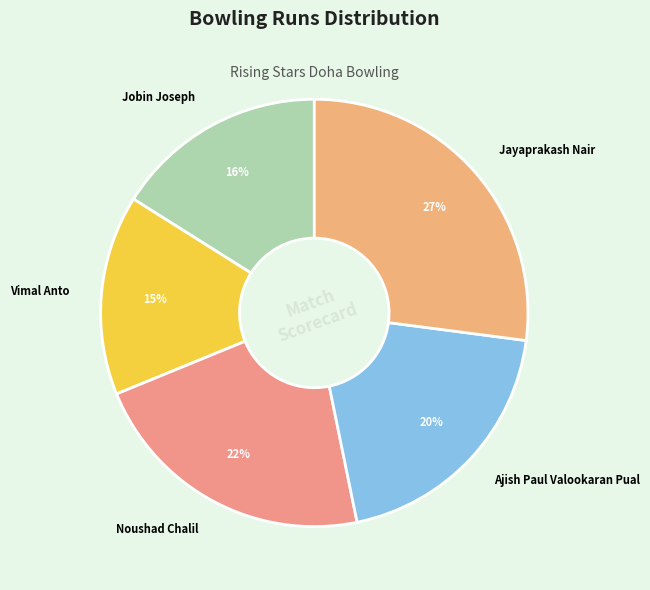

Which has a higher value, Noushad Chalil or Ajish Paul Valookaran Pual?

Noushad Chalil